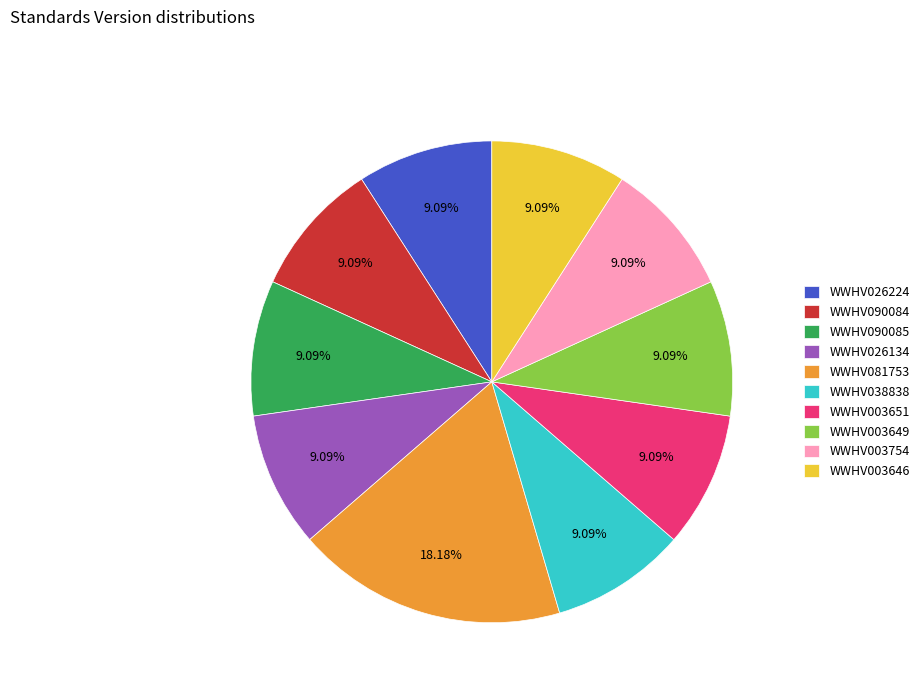

True or false: WWHV003646 accounts for 9% of the total.

True